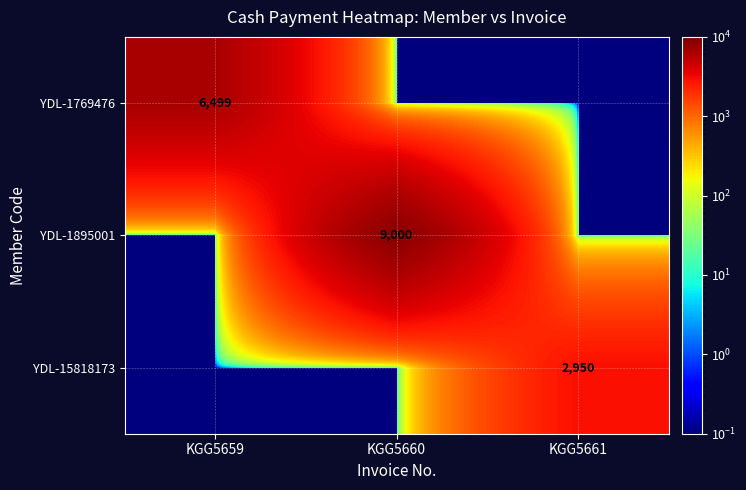

How many data points does each series have?

3